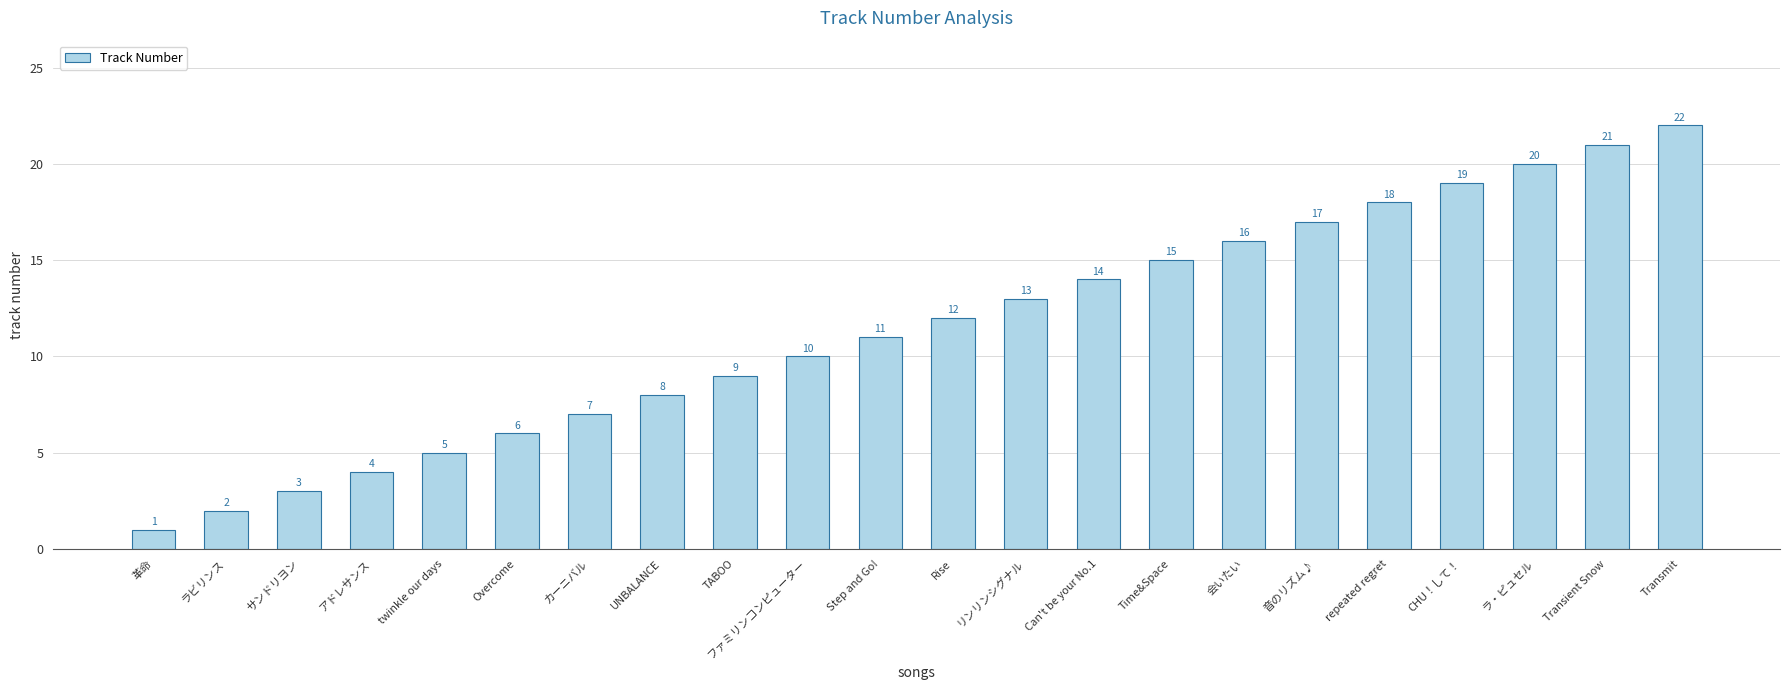

True or false: the data shows 2 at ラビリンス.

True